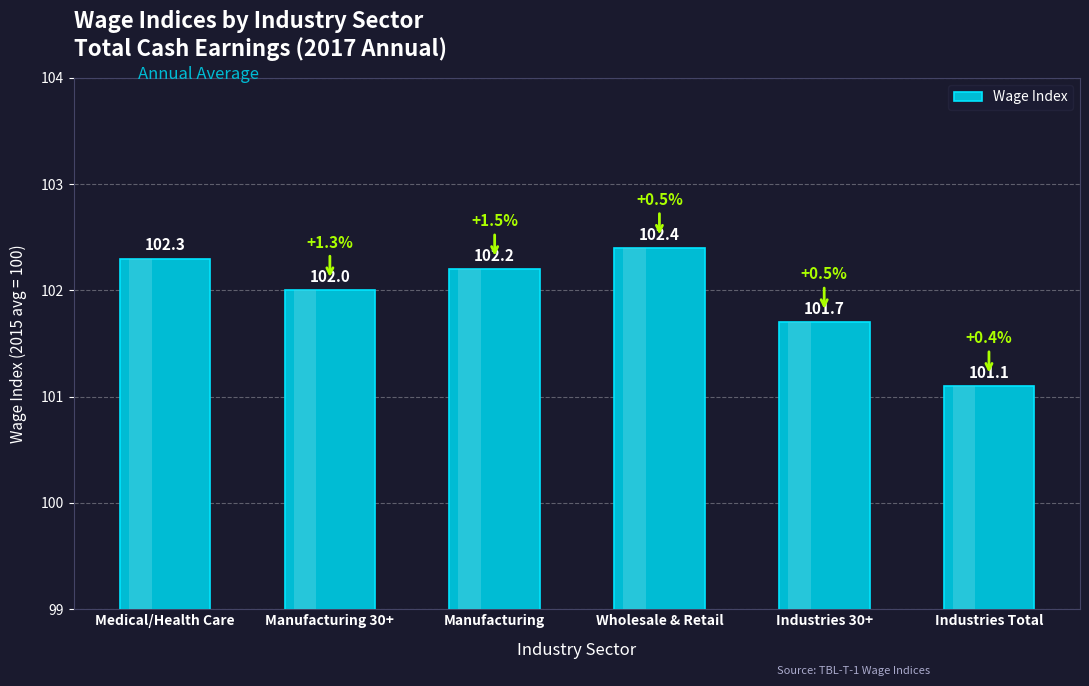

Count the number of categories in the chart.

6